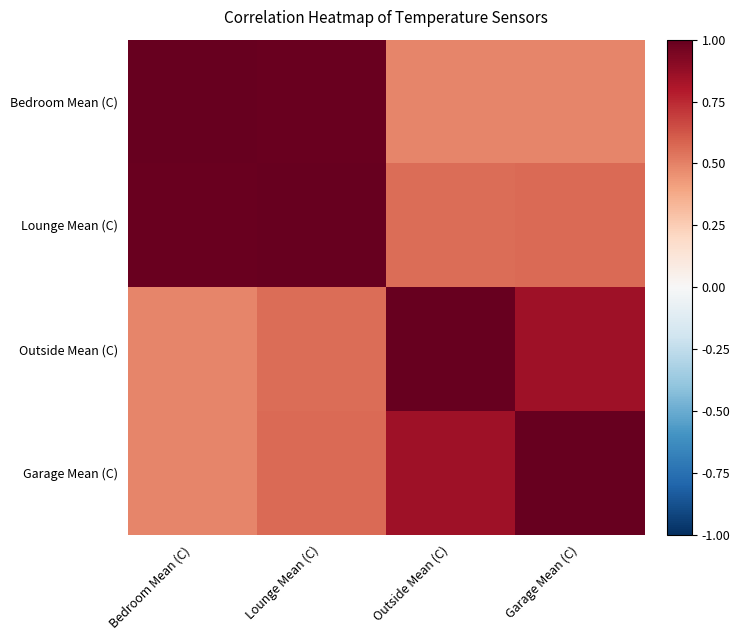

At which category does the chart reach its minimum across all series?

Bedroom Mean (C)